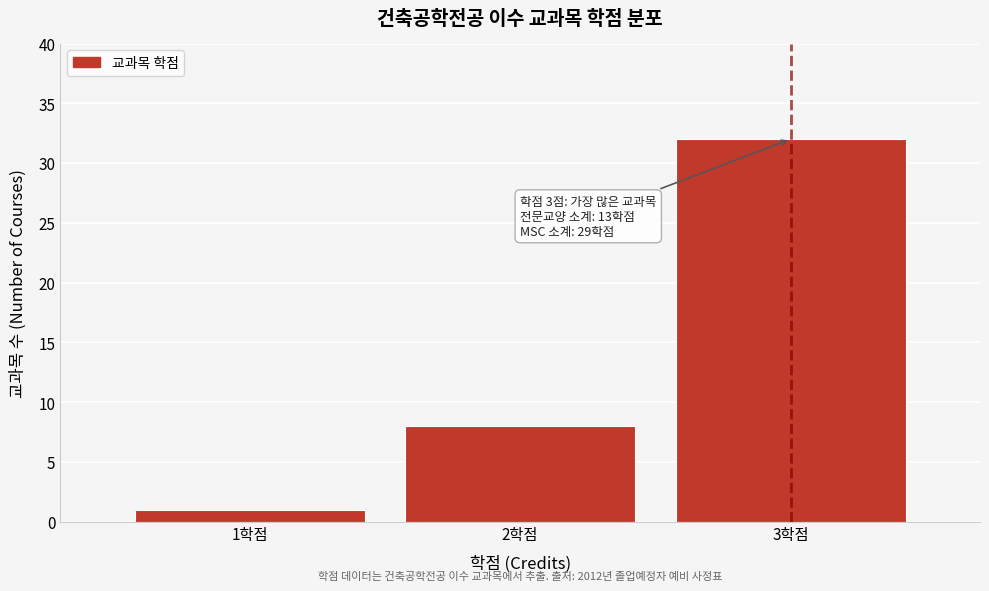

Over which range of the x-axis is the bar tallest?

2.5 to 3.5